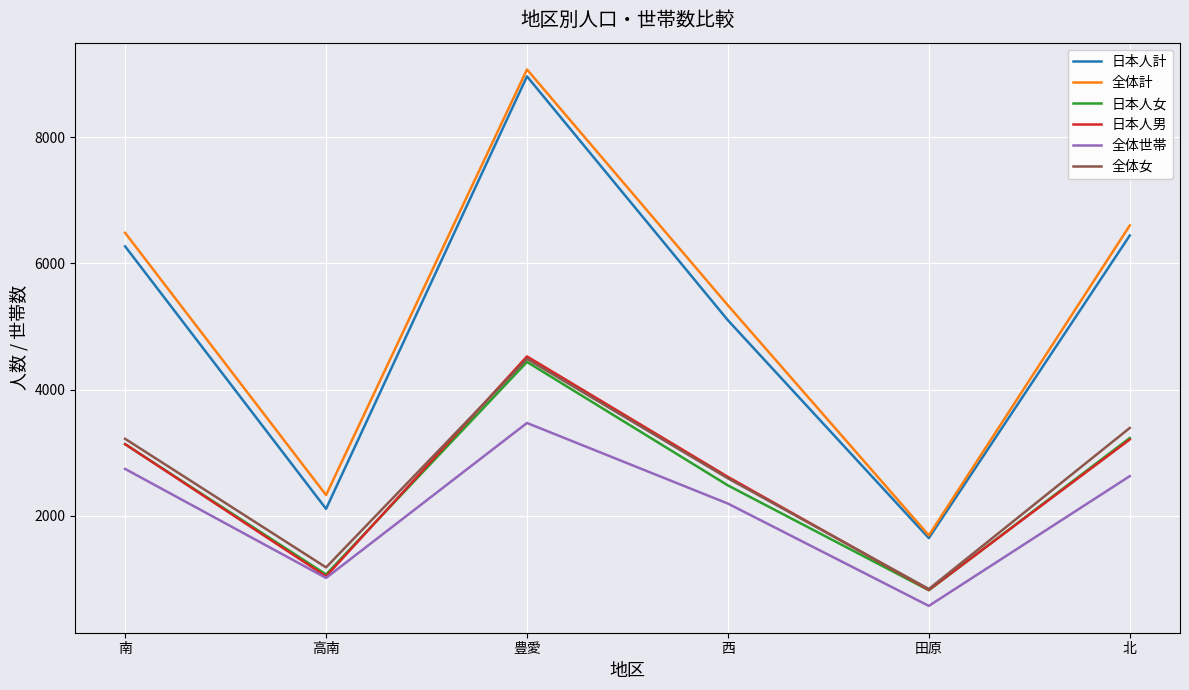

What is the sum of the 全体世帯 values at 南 and 西?

4935